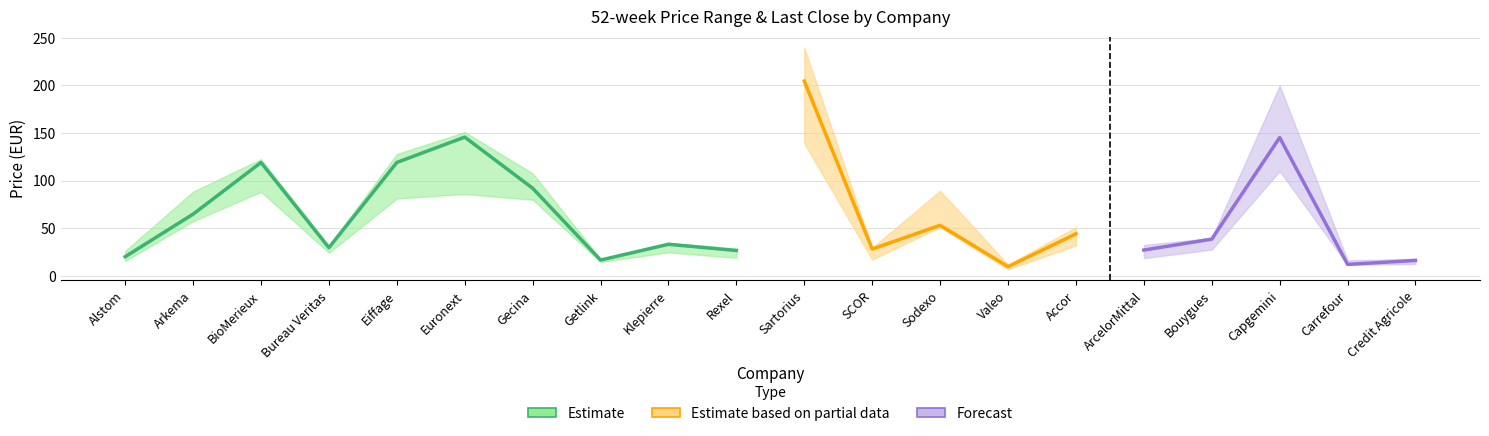

At which category is the sum across all series the highest?

Sartorius